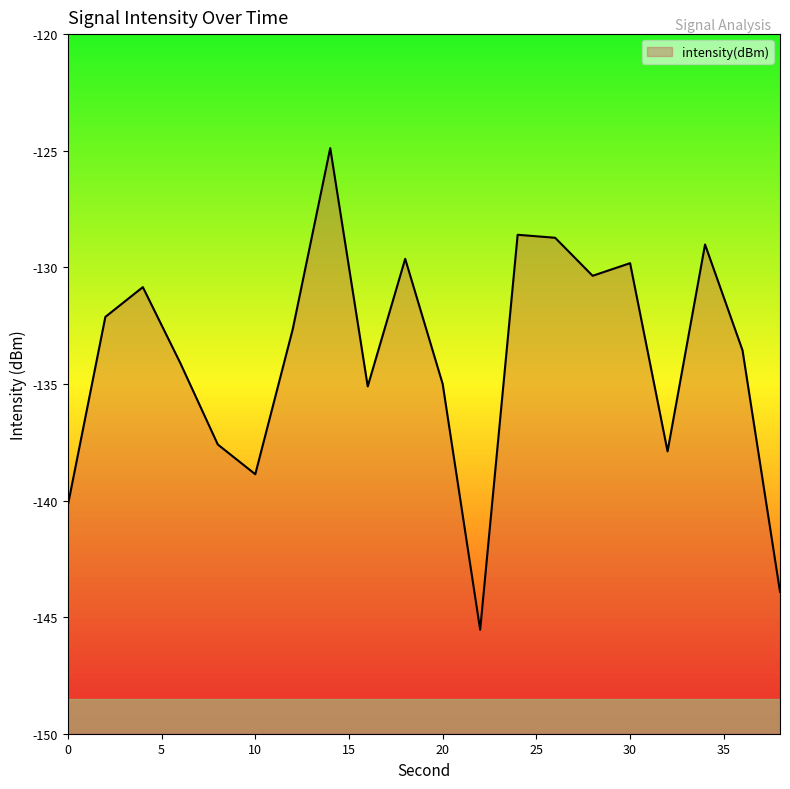

List the labels in order of value, smallest first.

22, 38, 0, 10, 32, 8, 16, 20, 6, 36, 12, 2, 4, 28, 30, 18, 34, 26, 24, 14